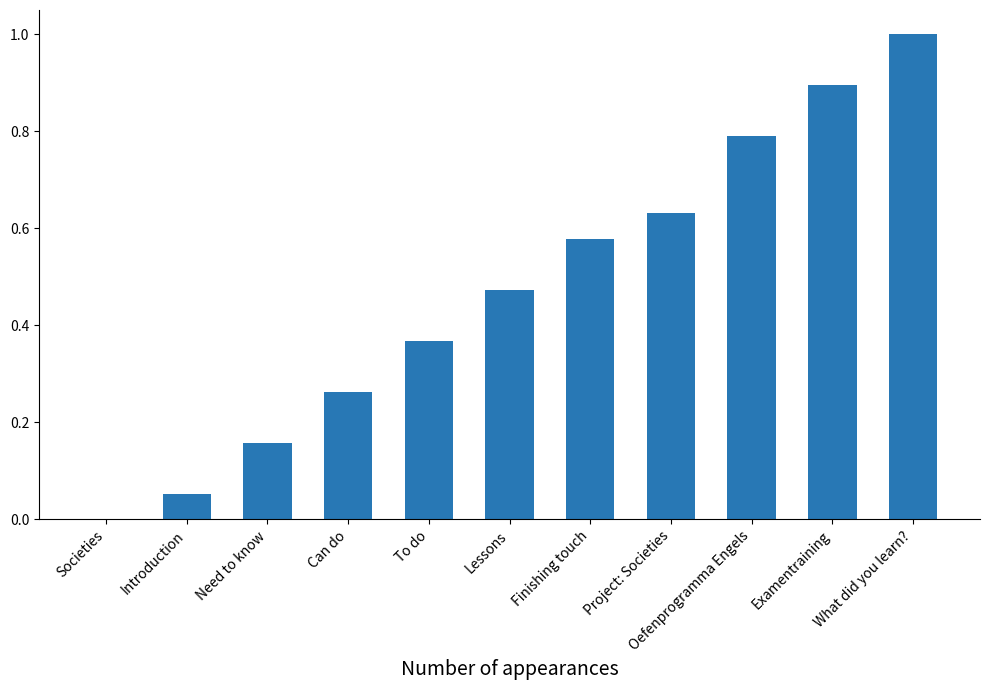

What is the sum of the values at Societies and Examentraining?

0.9